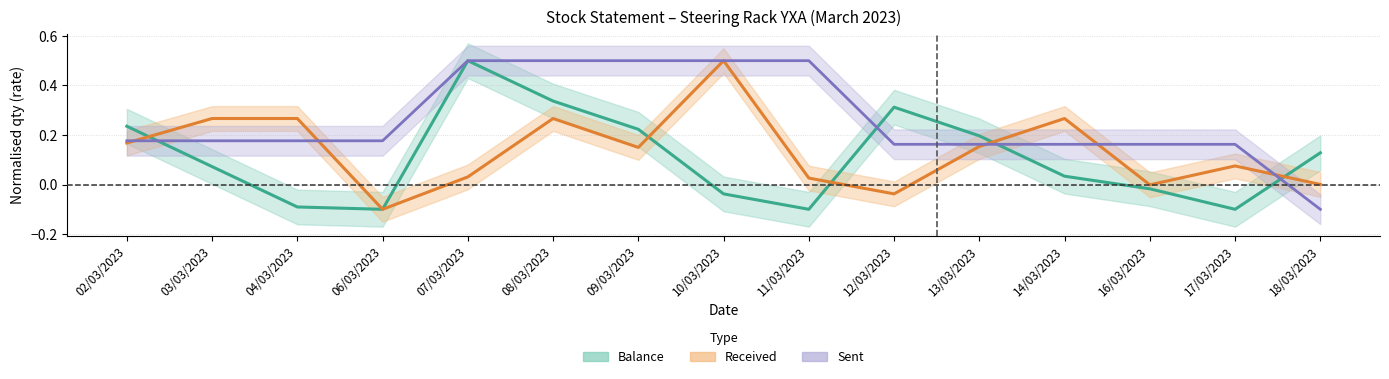

How many distinct data groups are displayed?

3